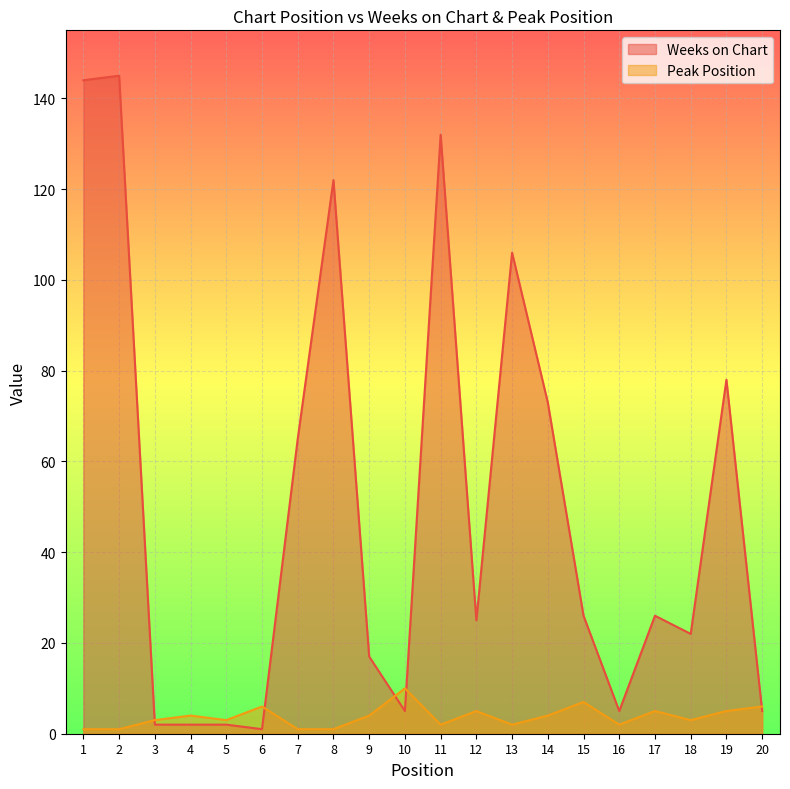

At which label is Peak Position closest to 5?

12